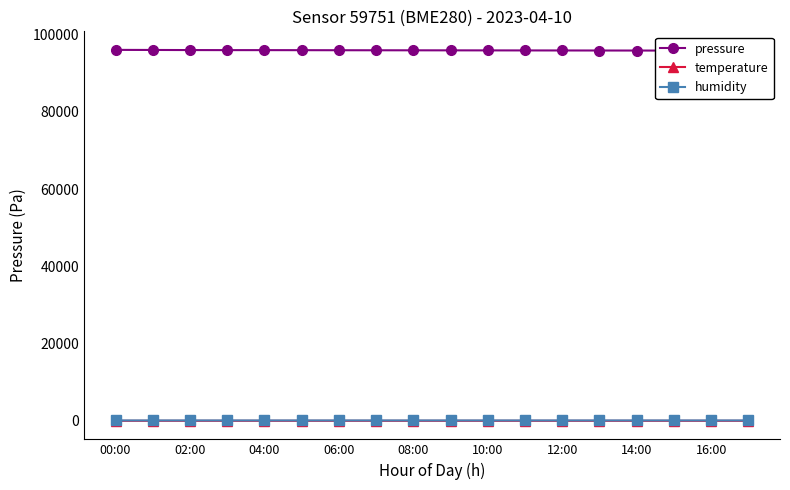

What is the label of the 18th point from the left?

17